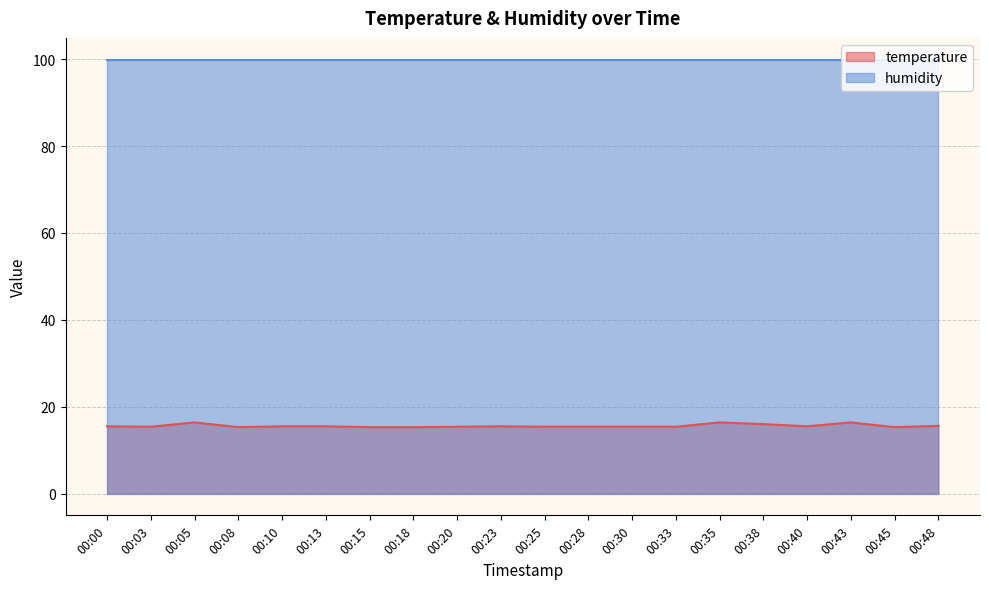

Read the value at 00:18.

15.3